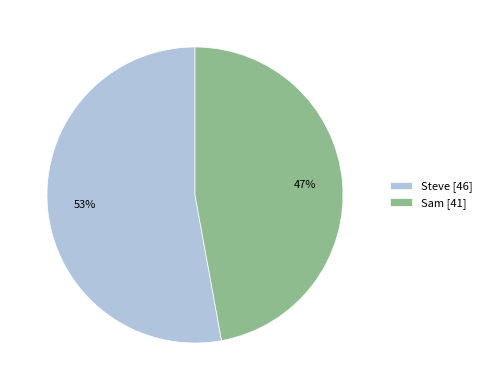

Count the number of slices in the pie.

2